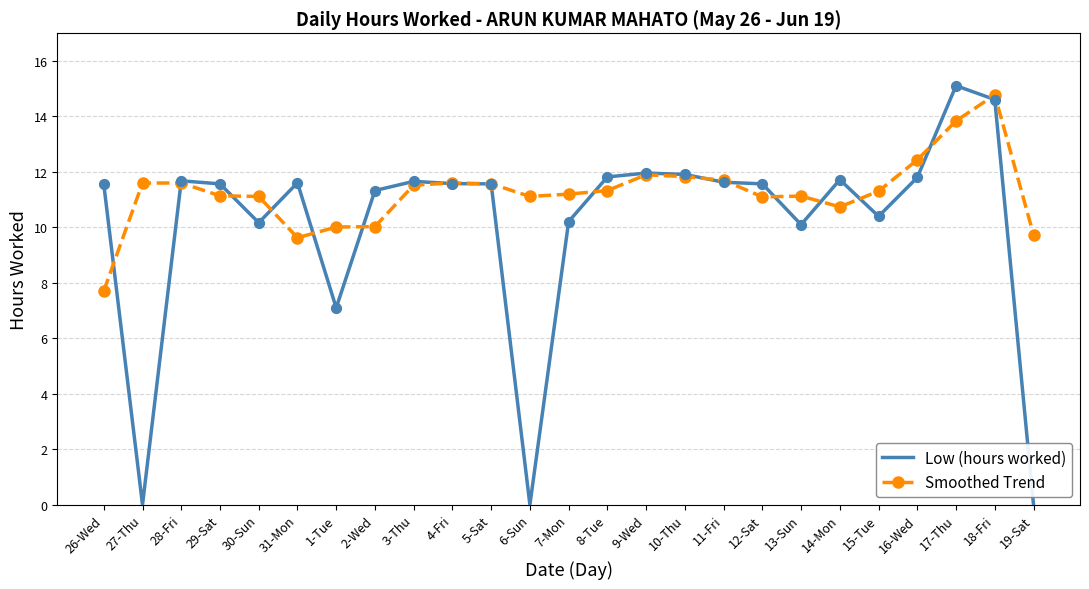

Which series has the largest total across all categories?

Smoothed Trend